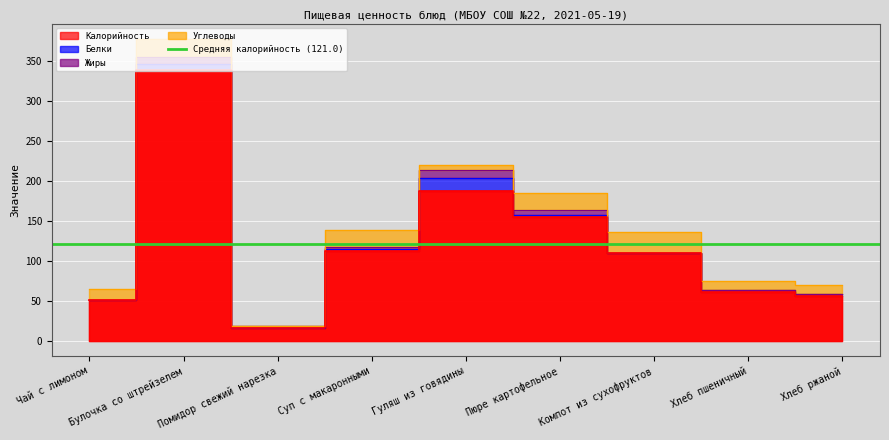

At how many categories does at least one series exceed 338?

1